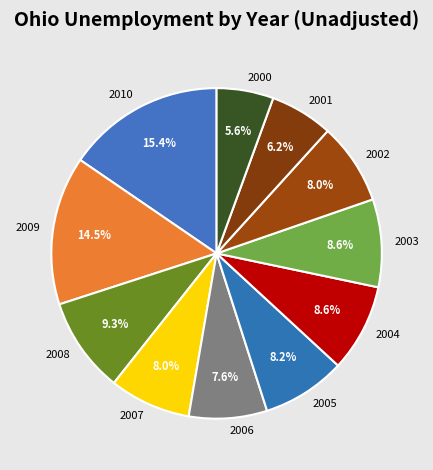

How many slices are in this pie chart?

11